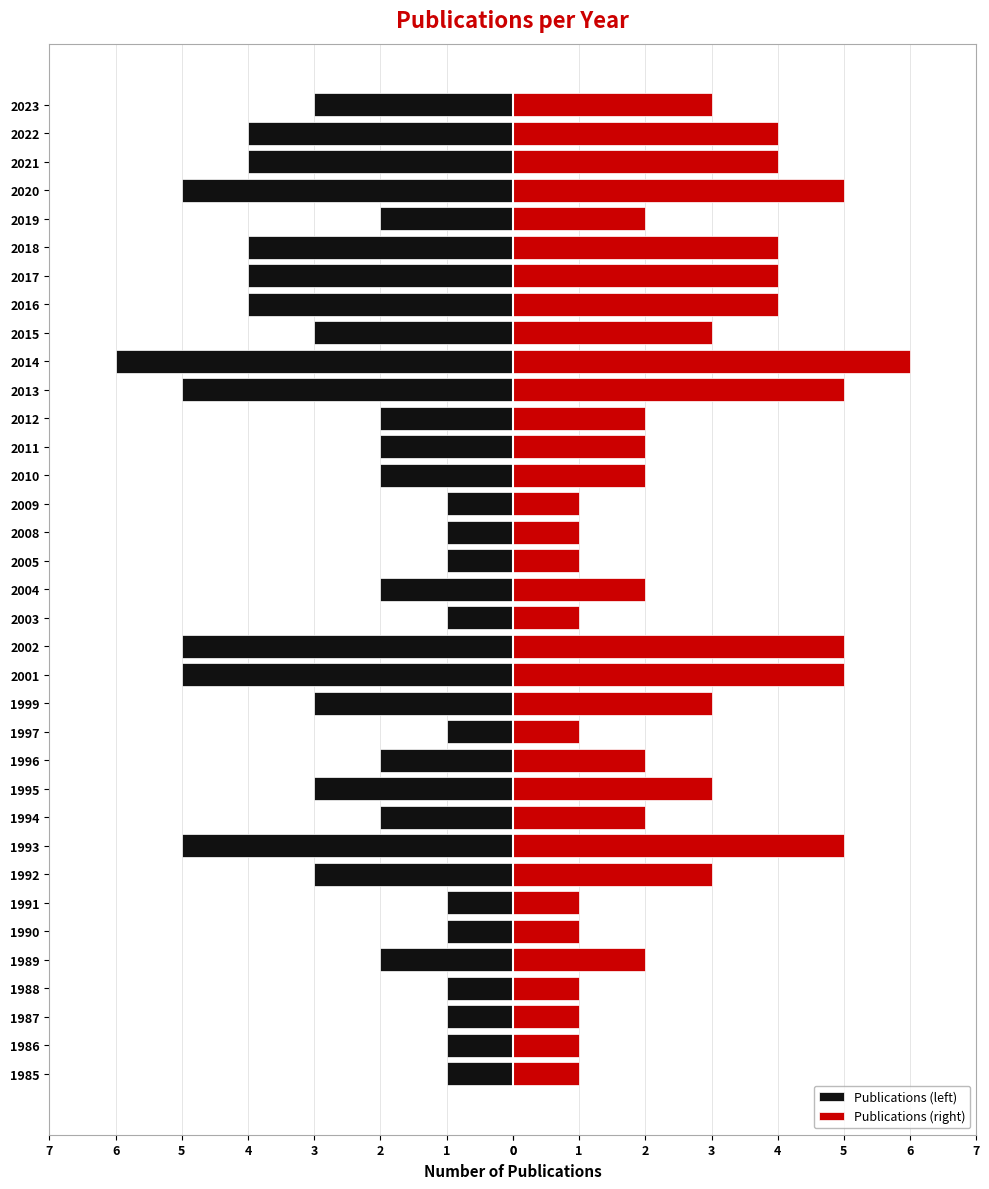

True or false: Publications (left) has a value of -1 at 2011.

False